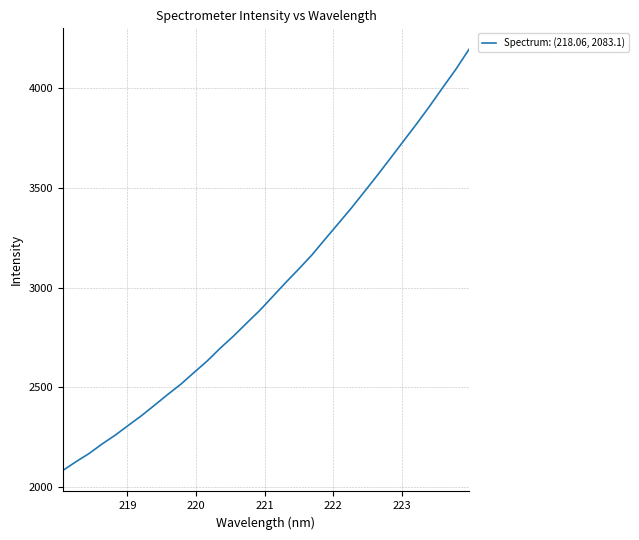

Does the chart display data point markers on the line(s)?

No